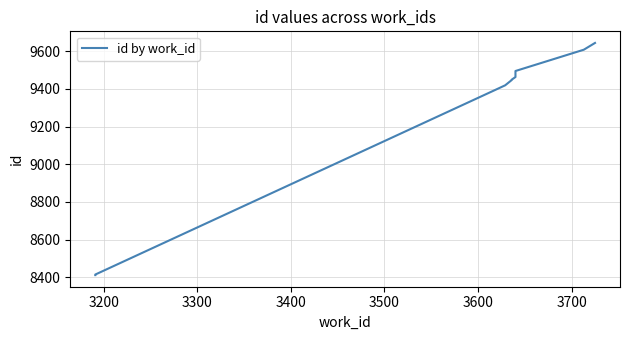

How many lines are shown in the chart?

1